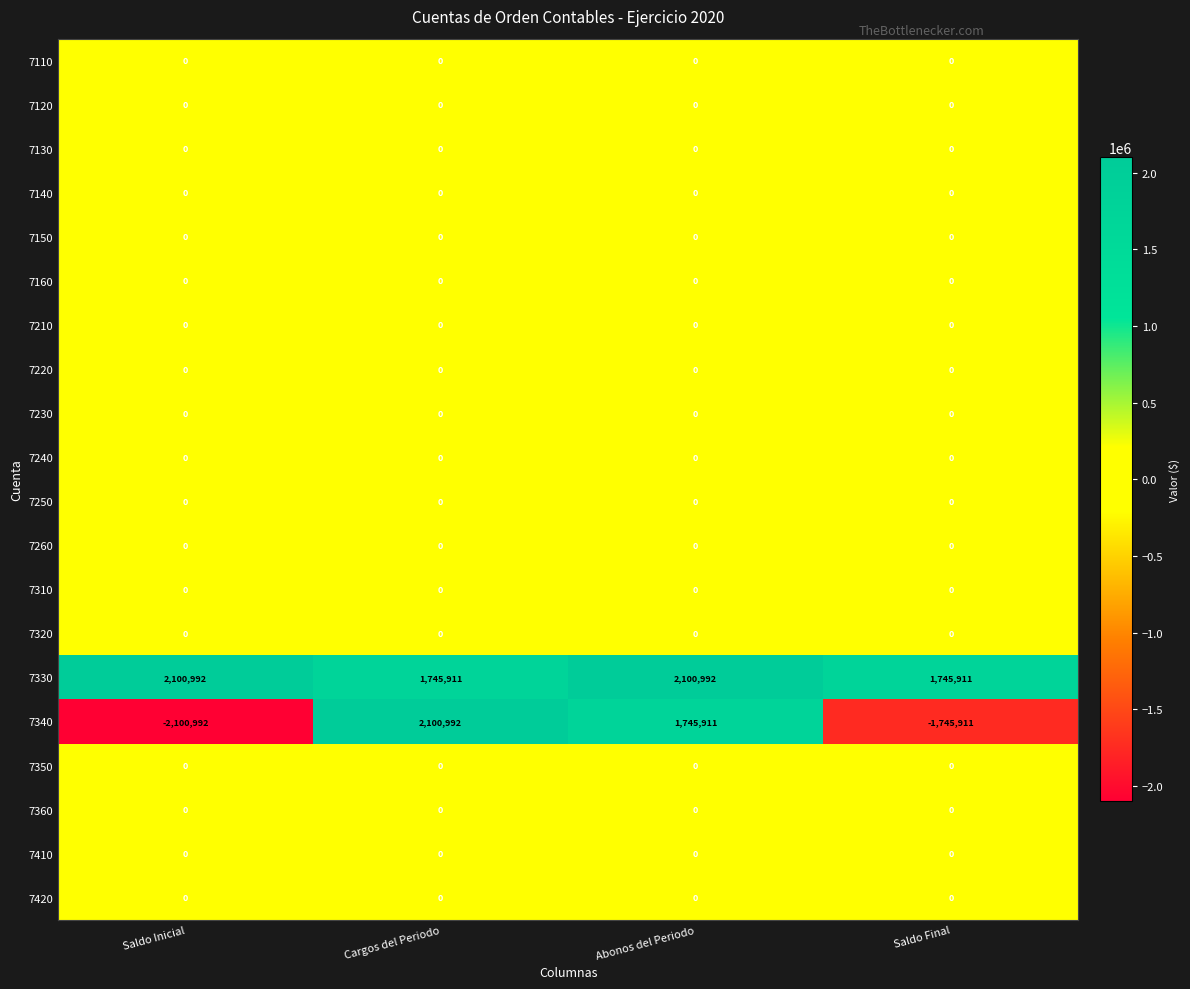

Between Saldo Inicial and Cargos del Periodo, which series saw the biggest shift?

7340